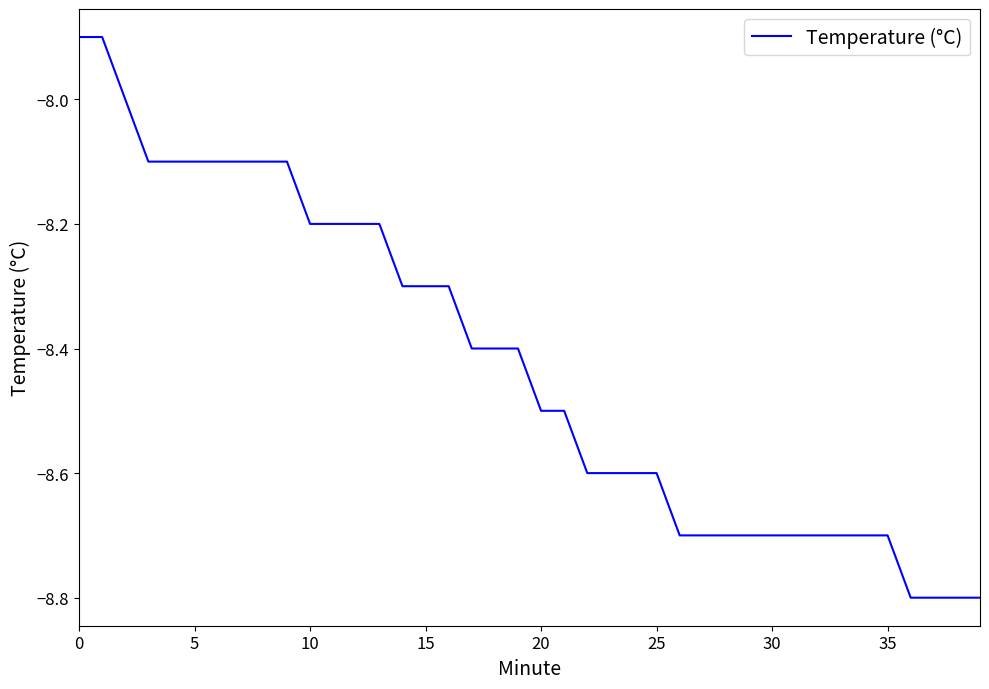

How many lines are shown in the chart?

1